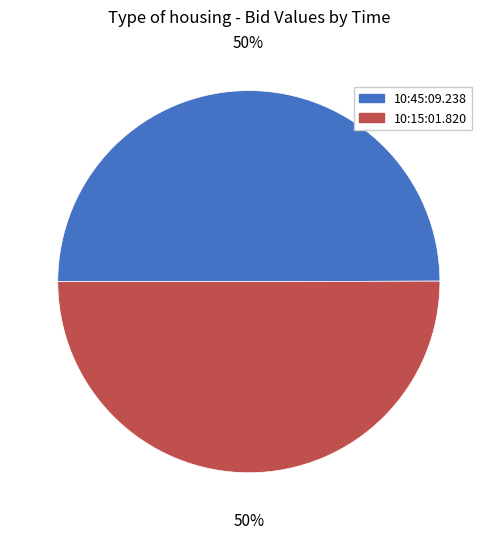

To the nearest percent, what percentage of the pie is 10:15:01.820?

50%